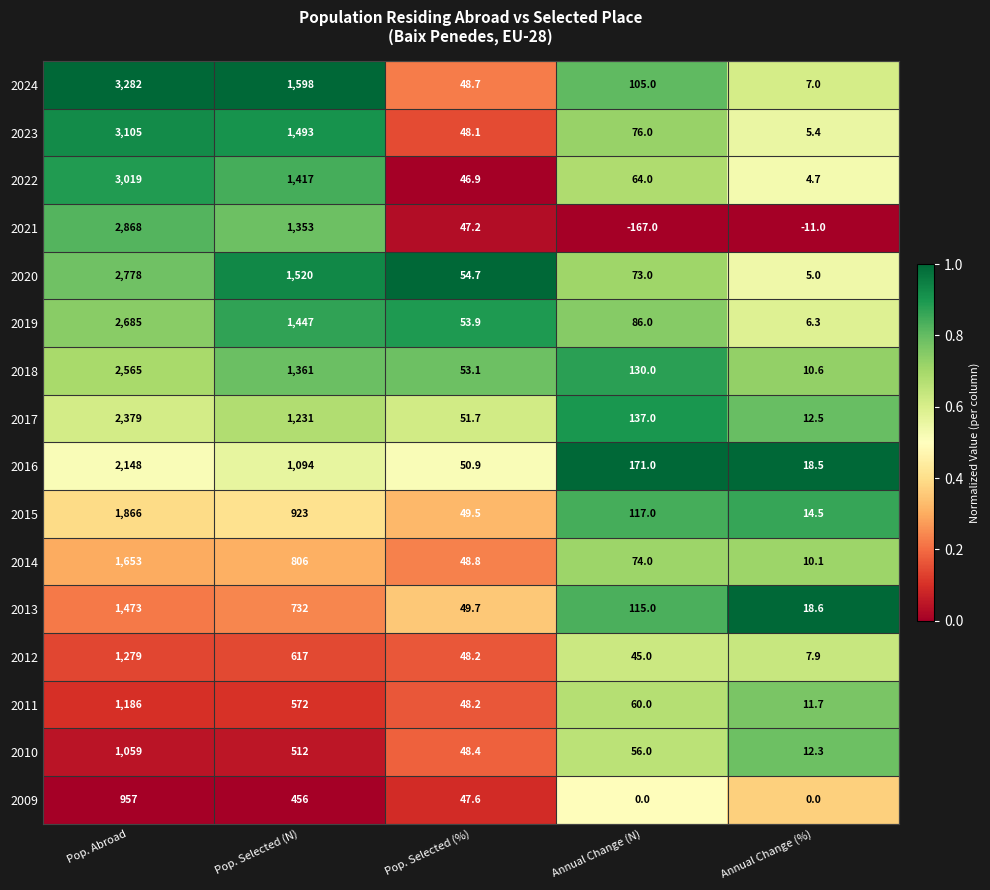

True or false: 2021 has a value of 19.6 at Pop. Selected (%).

False